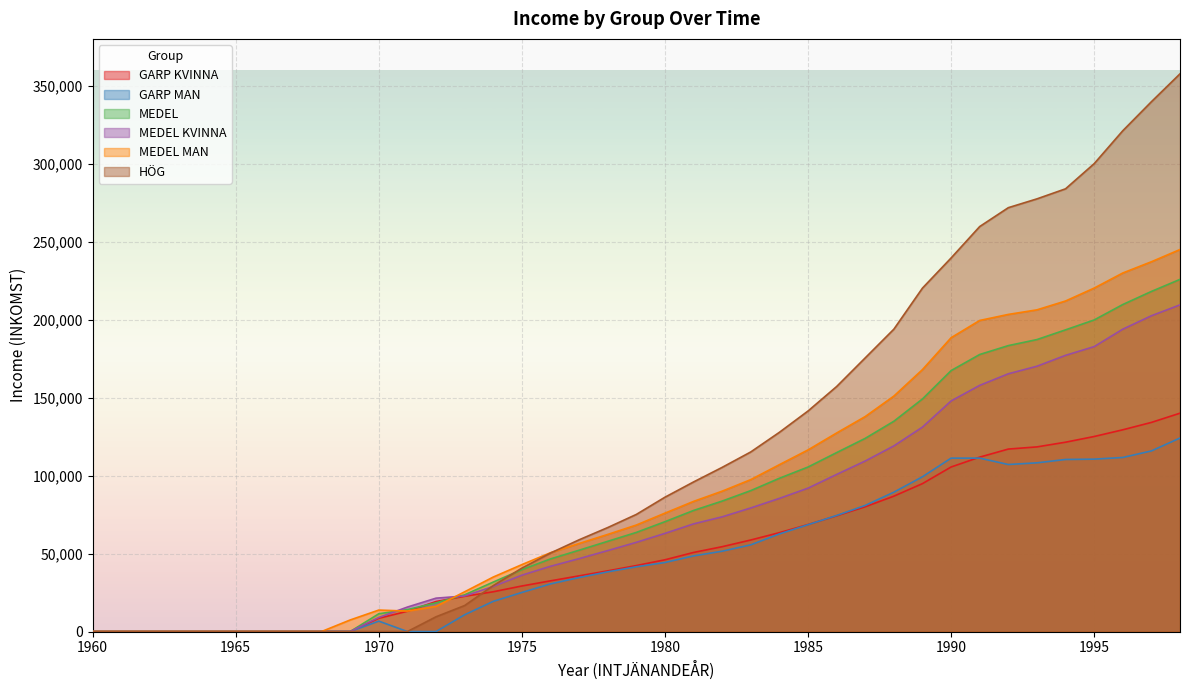

Between 1998 and 1965, which is larger?

1998